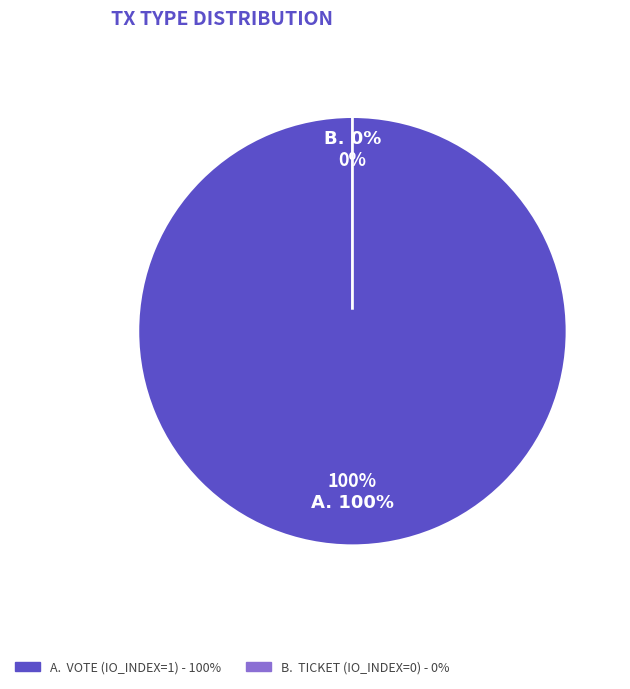

Rank the categories by value from highest to lowest.

Vote (io_index=1), Ticket (io_index=0)